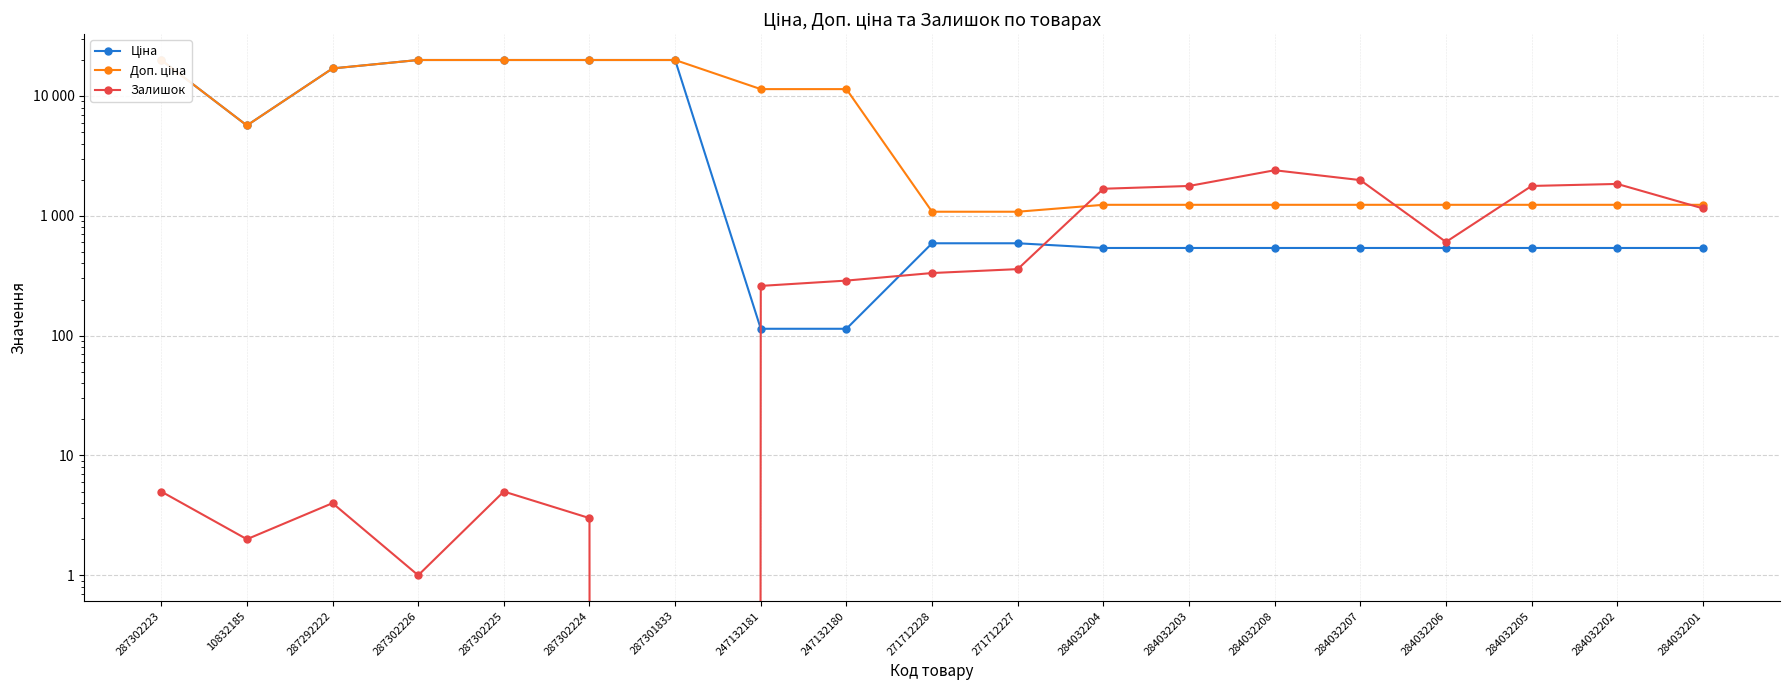

After their last crossing, which series has the higher values: Доп. ціна or Залишок?

Доп. ціна